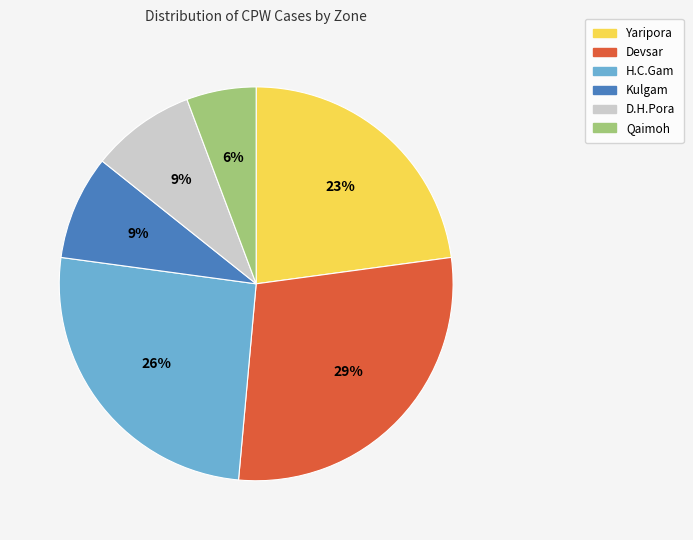

How many segments does this pie chart have?

6